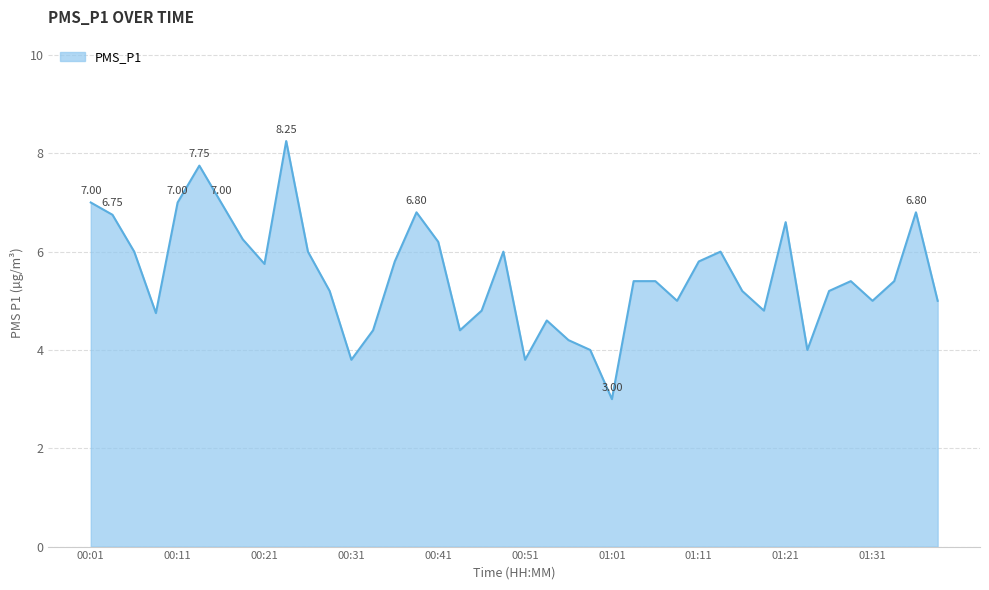

Reading right to left, list all the values displayed in this chart.

01:38=5.0	01:36=6.8	01:33=5.4	01:31=5.0	01:28=5.4	01:26=5.2	01:23=4.0	01:21=6.6	01:18=4.8	01:16=5.2	01:13=6.0	01:11=5.8	01:08=5.0	01:06=5.4	01:03=5.4	01:01=3.0	00:58=4.0	00:56=4.2	00:53=4.6	00:51=3.8	00:48=6.0	00:46=4.8	00:43=4.4	00:41=6.2	00:38=6.8	00:36=5.8	00:33=4.4	00:31=3.8	00:28=5.2	00:26=6.0	00:24=8.2	00:21=5.8	00:19=6.2	00:16=7.0	00:14=7.8	00:11=7.0	00:09=4.8	00:06=6.0	00:04=6.8	00:01=7.0